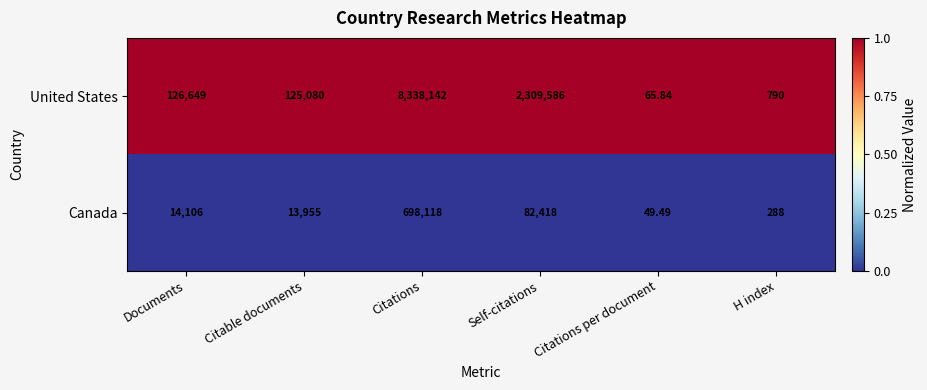

Between Citable documents and H index, which series saw the biggest shift?

United States